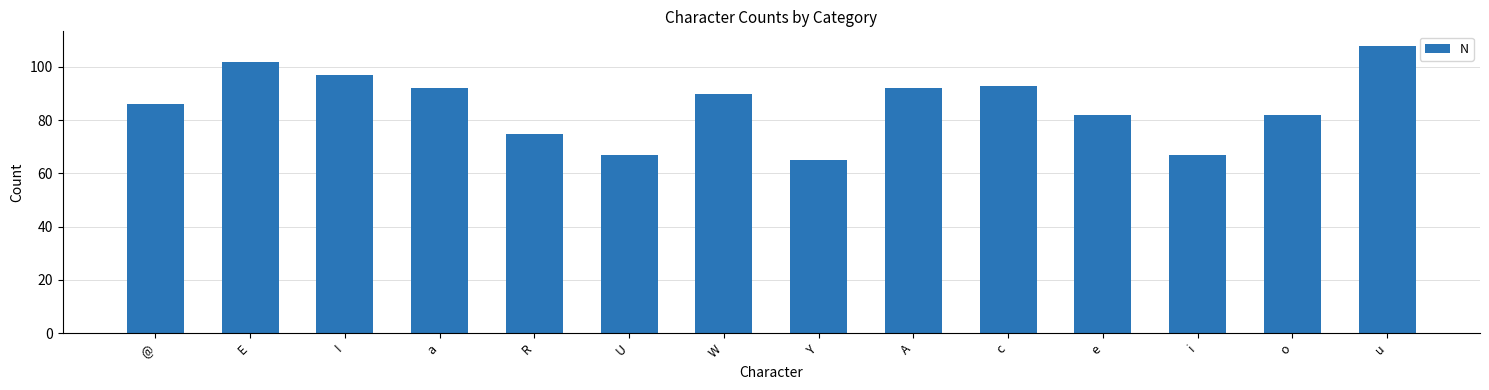

How many bars are there in total?

14